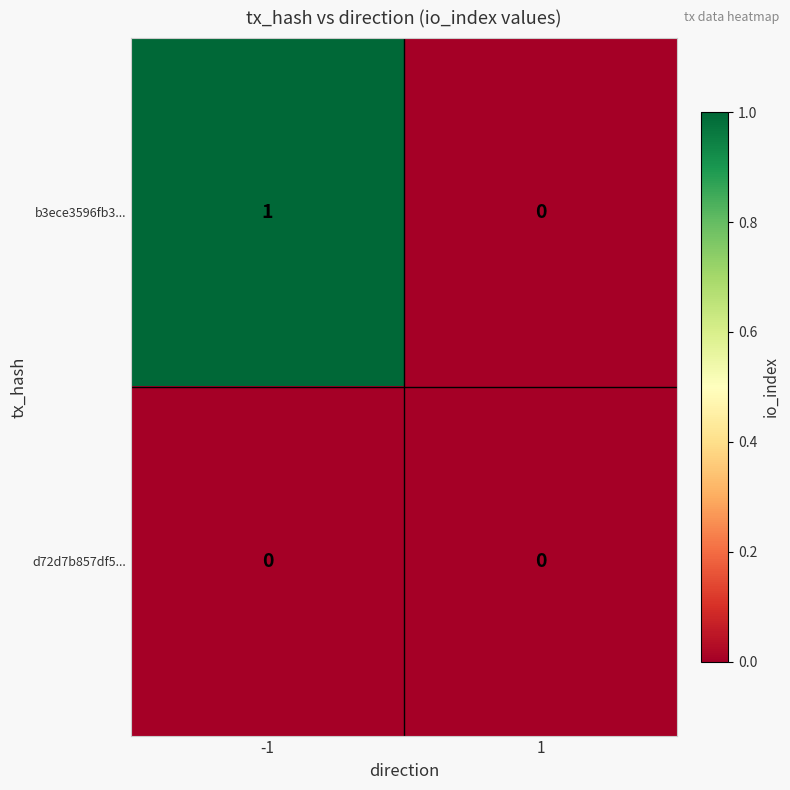

Between -1 and 1, which series saw the biggest shift?

b3ece3596fb3...